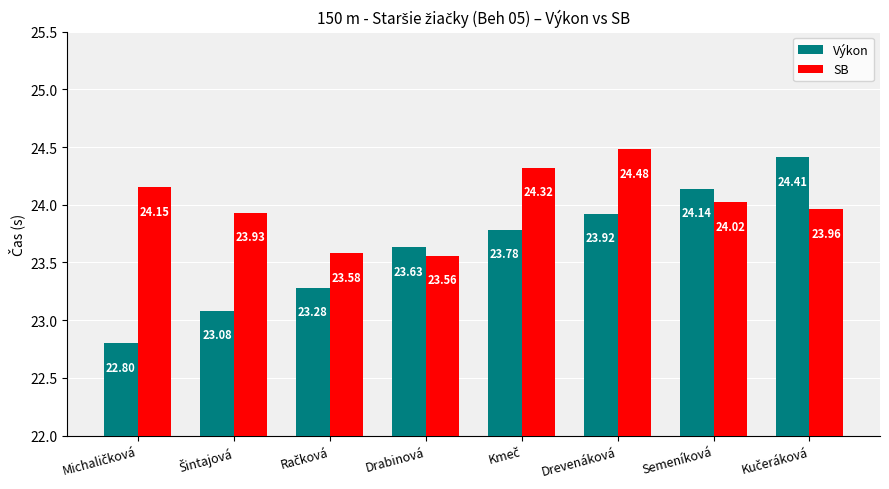

At which category does the chart reach its peak across all series?

Drevenáková